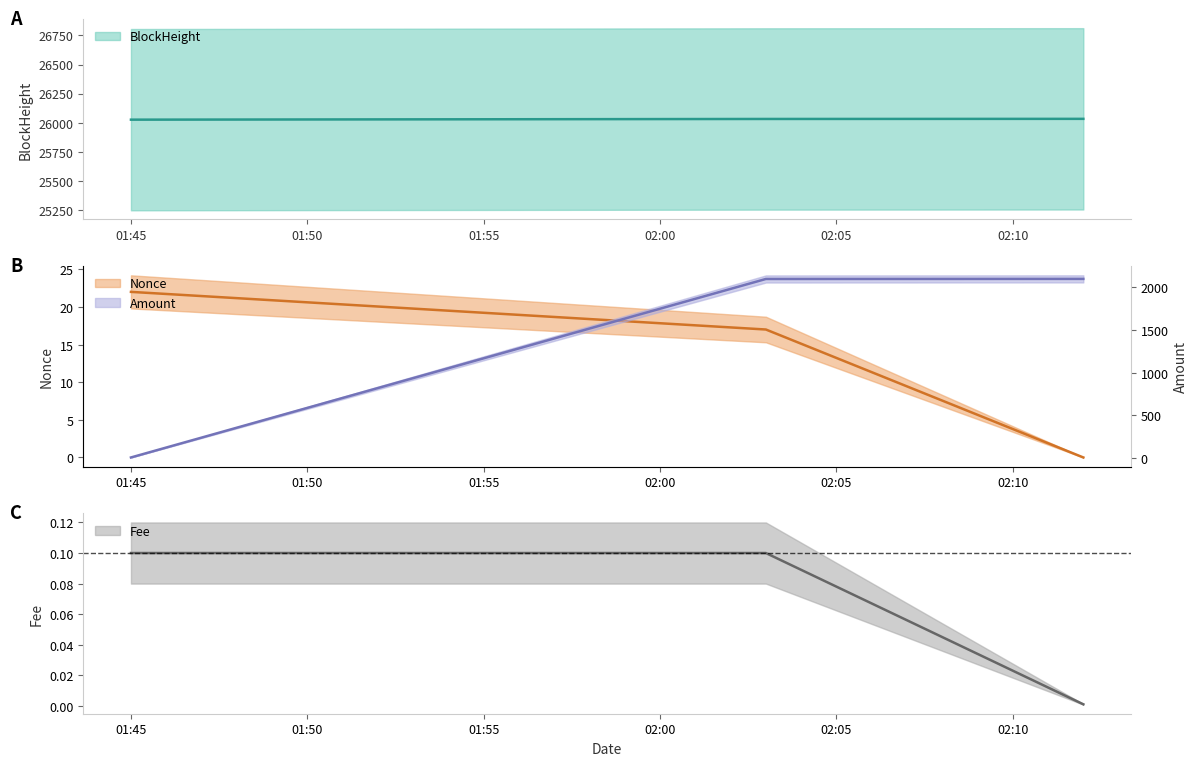

How many values in the BlockHeight series exceed 26031?

1